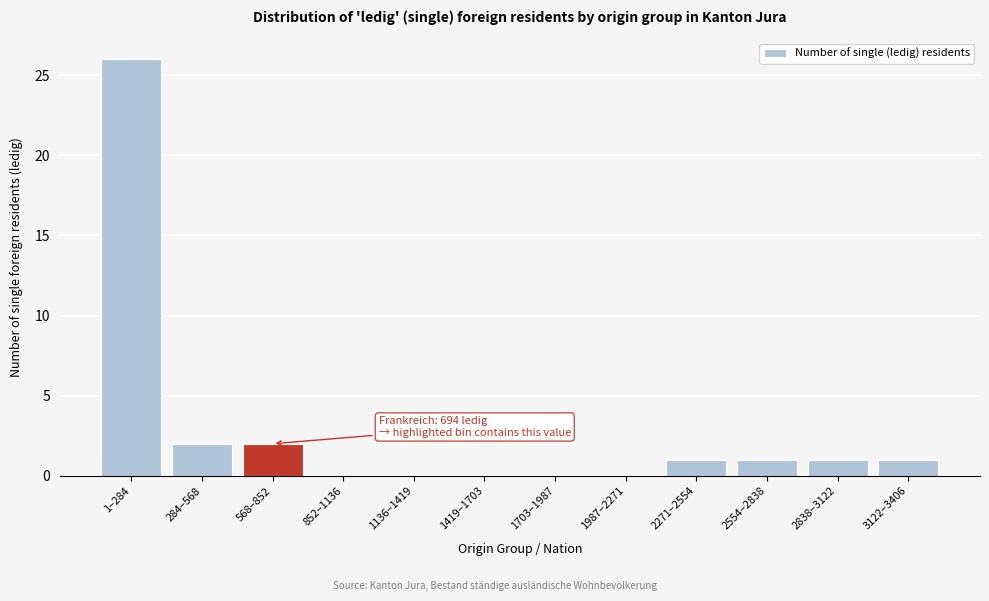

Reading left to right, transcribe all the data shown in this chart.

1–284=26	284–568=2	568–852=2	852–1136=0	1136–1419=0	1419–1703=0	1703–1987=0	1987–2271=0	2271–2554=1	2554–2838=1	2838–3122=1	3122–3406=1